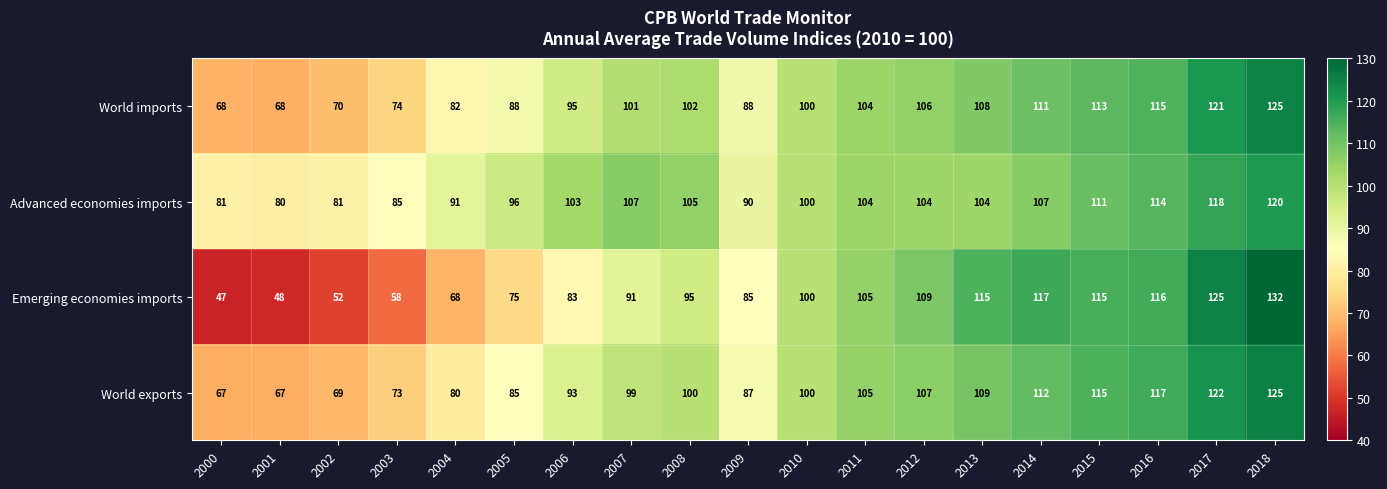

Which category has the highest value in the Emerging economies imports series?

2018